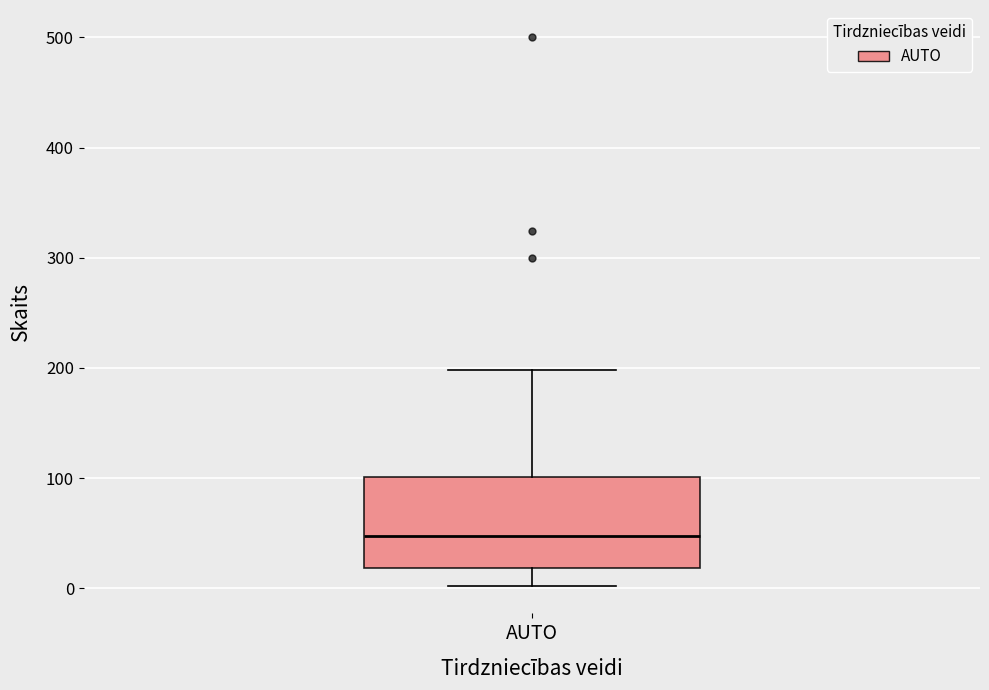

Read this box plot against the y-axis: the position of the median line, the range covered by the box, and the ends of both whiskers. The values are not printed on the chart, so give them approximately, as read against the axis.

median 50, box 20 to 100, whiskers 0 to 200